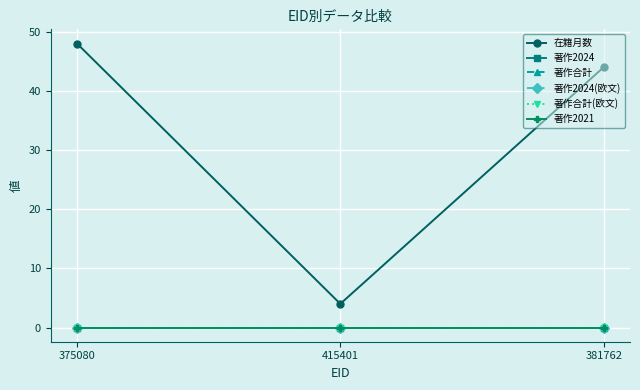

Which category has the lowest value in the 著作2021 series?

375080